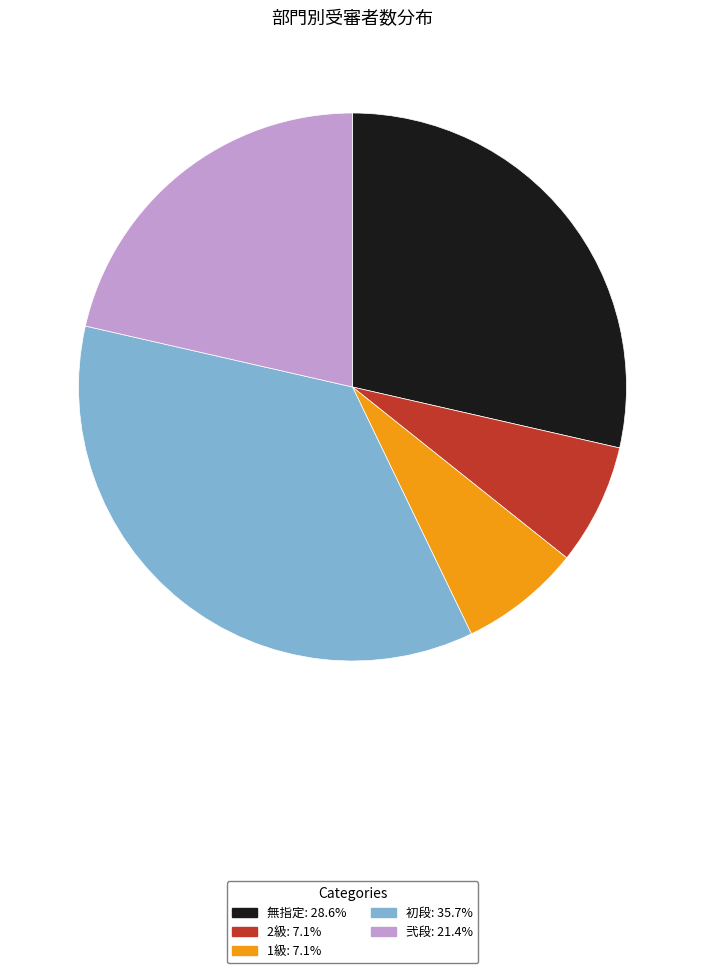

Is it true that 1級 is 7% of the pie?

True